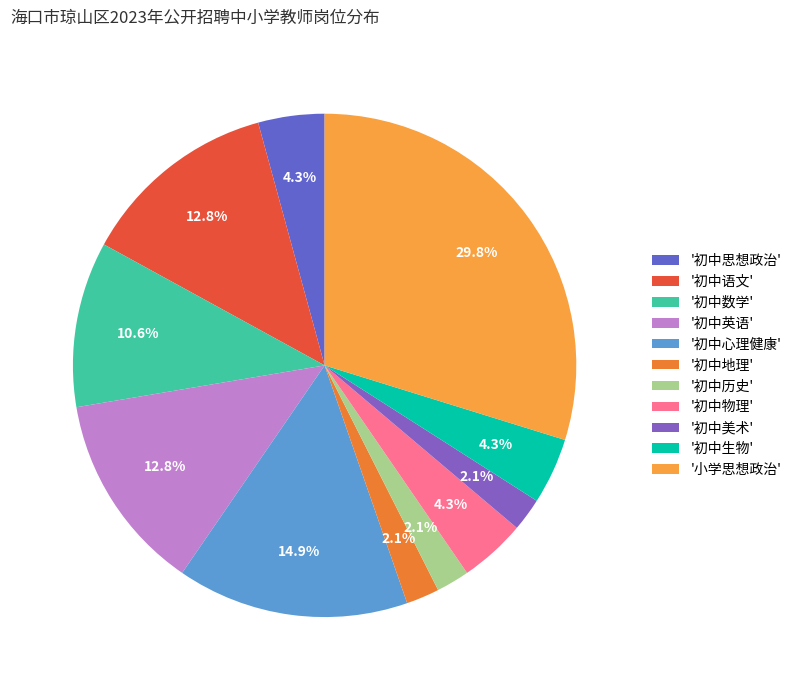

How many segments does this pie chart have?

11